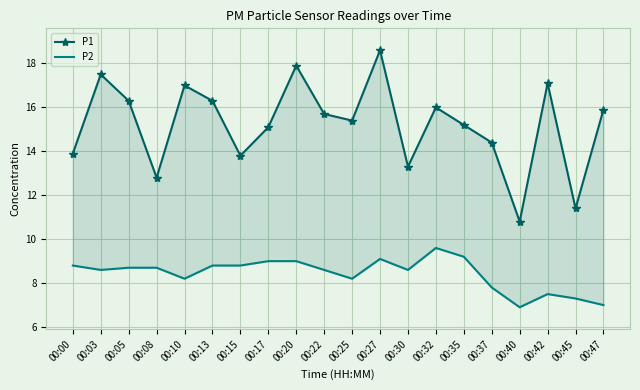

What value does the P2 series have at 00:15?

8.8